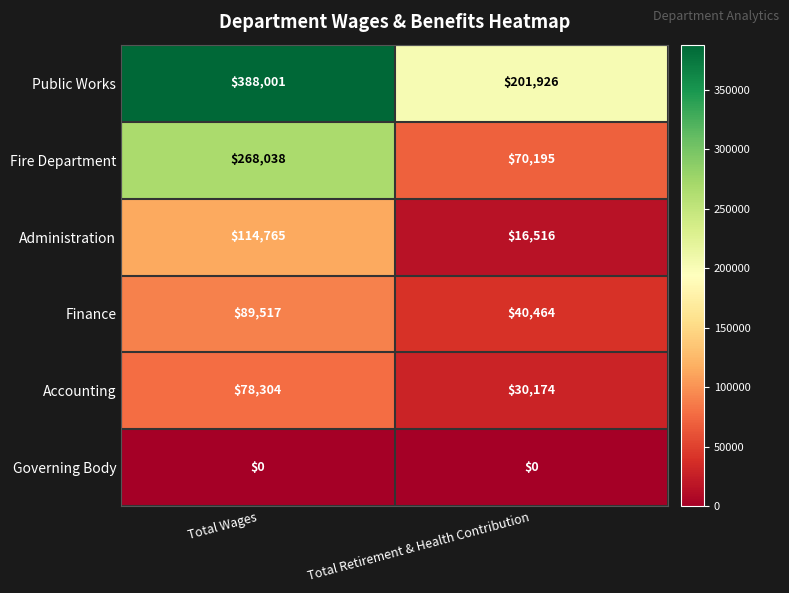

At how many categories does at least one series exceed 379935?

1